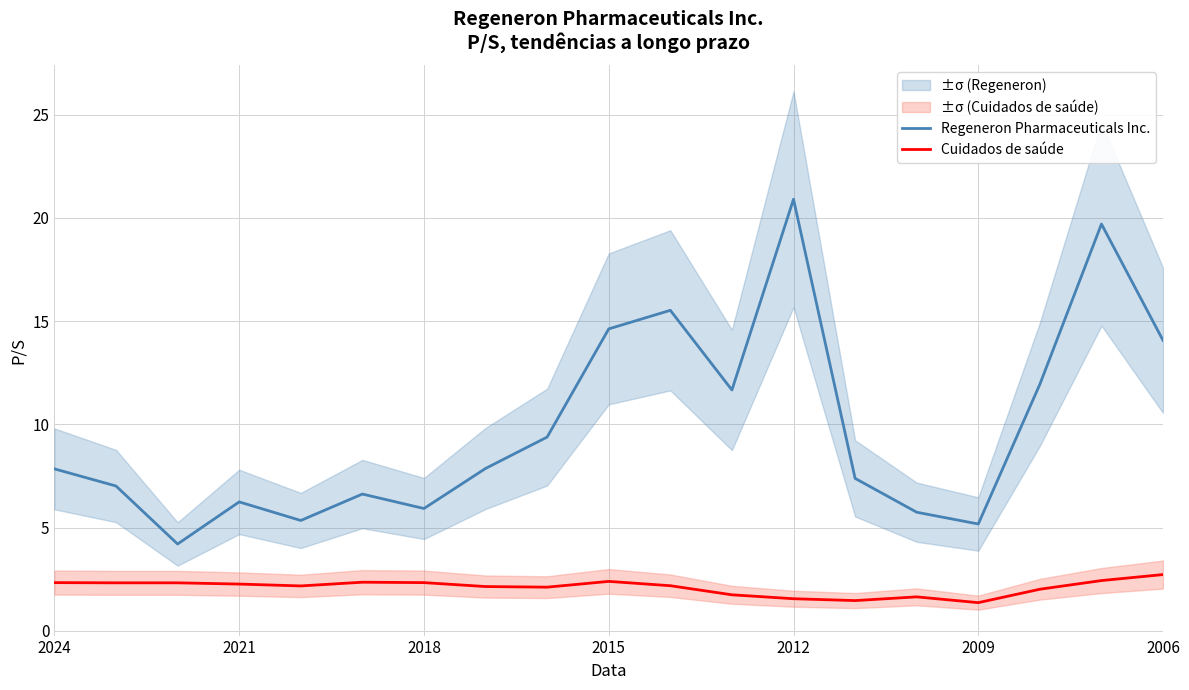

What is the difference between the maximum and minimum values in the Cuidados de saúde series?

1.4